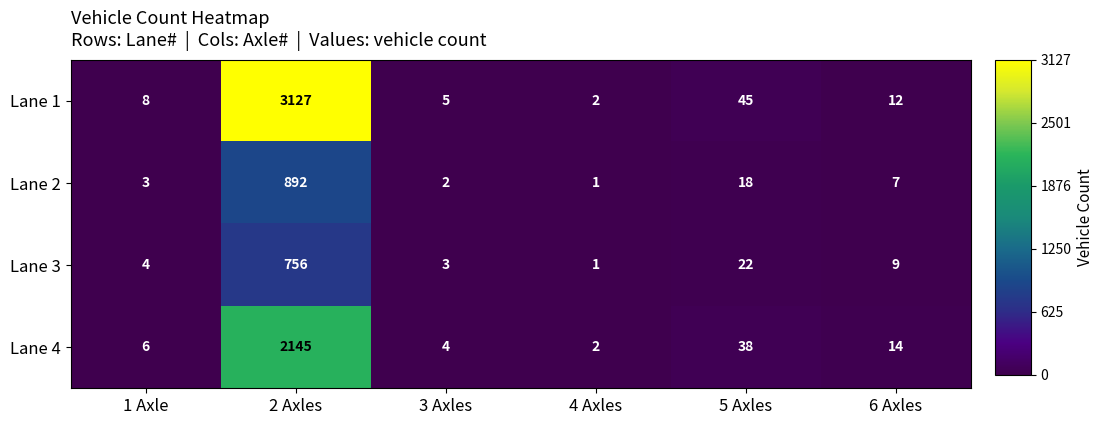

At which category is the sum across all series the highest?

2 Axles